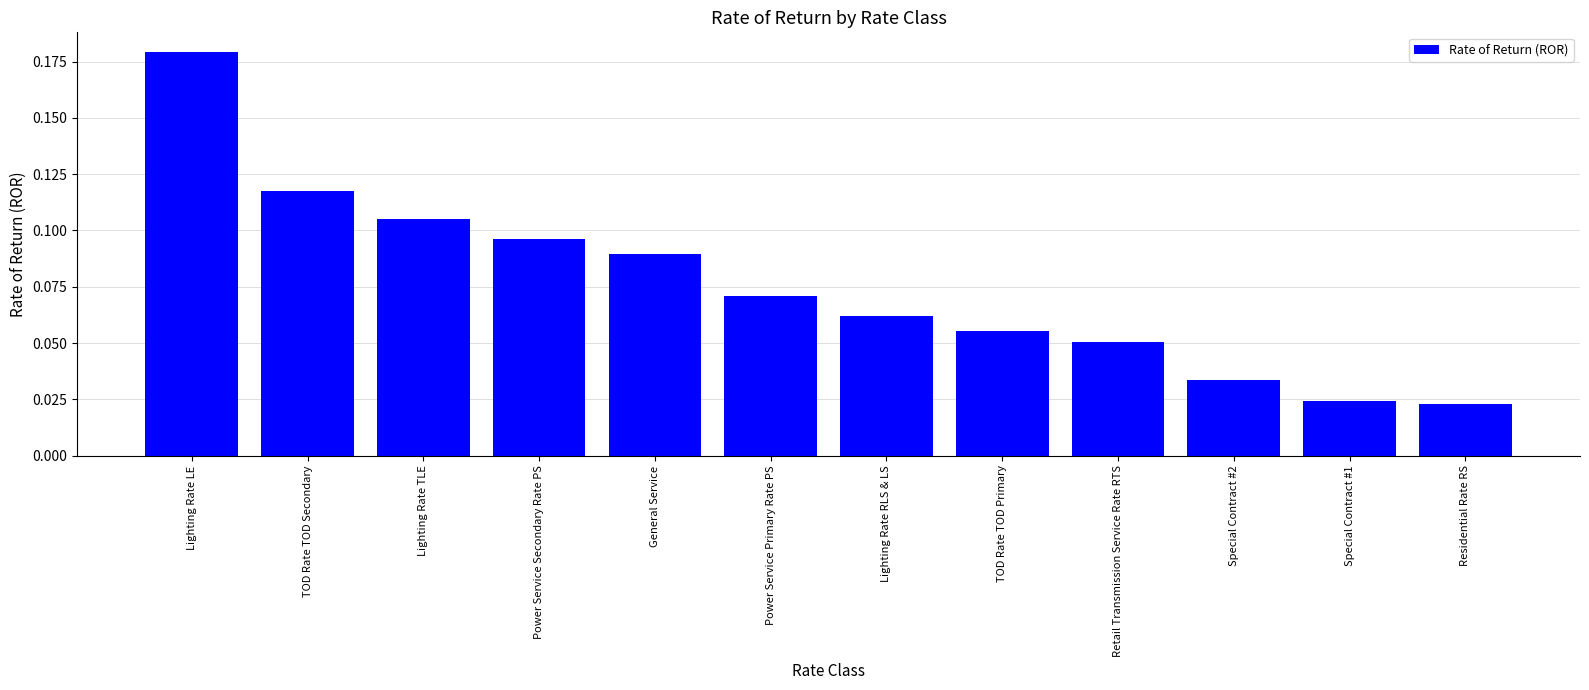

Between Lighting Rate LE and Power Service Primary Rate PS, which is larger?

Lighting Rate LE